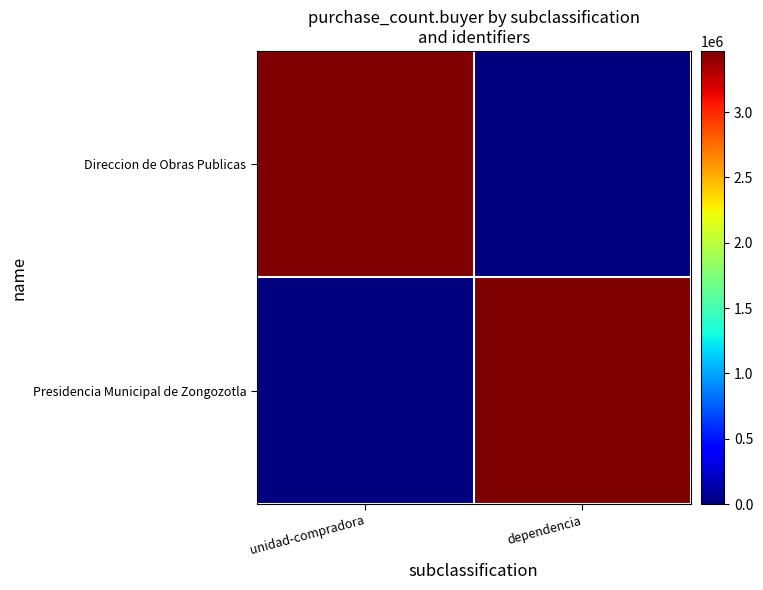

How many data points does each series have?

2